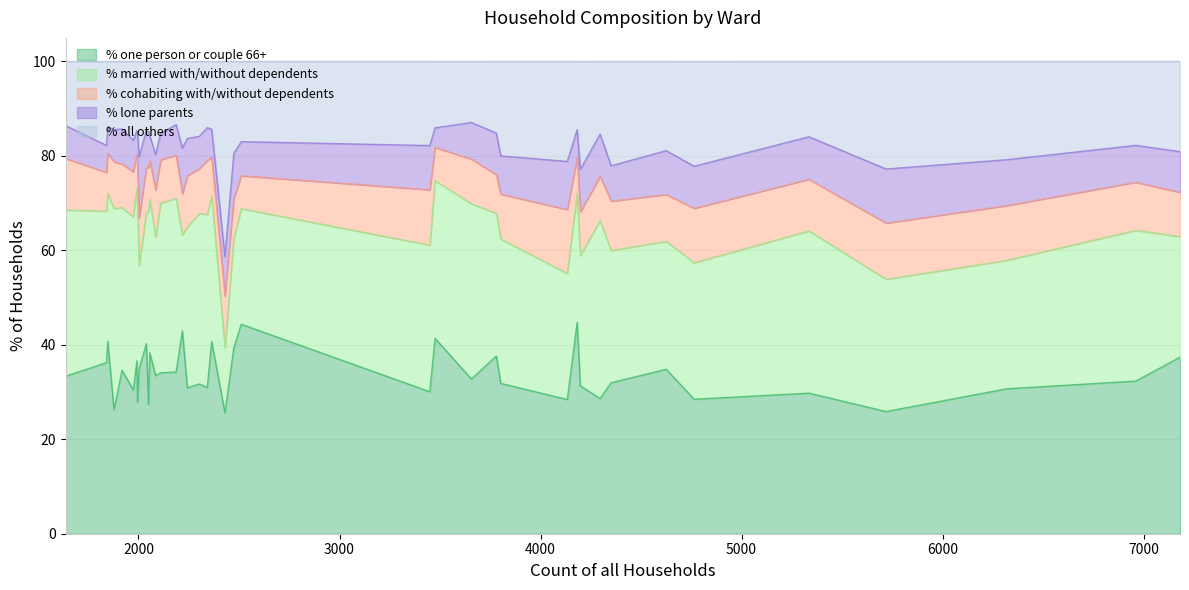

True or false: % one person or couple 66+ has more than 0 interior local peaks.

True